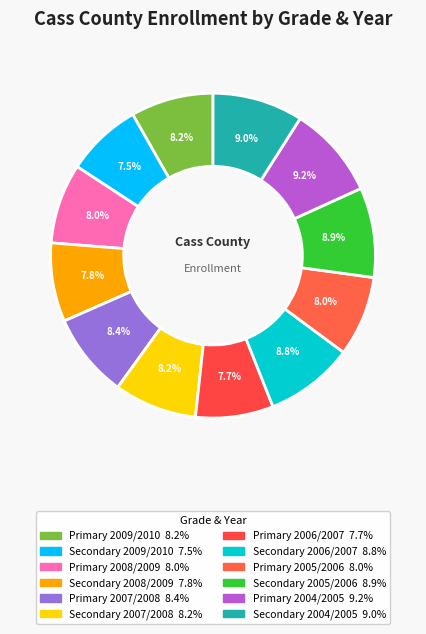

Combined, do Primary 2006/2007 and Primary 2005/2006 account for over 50%?

No